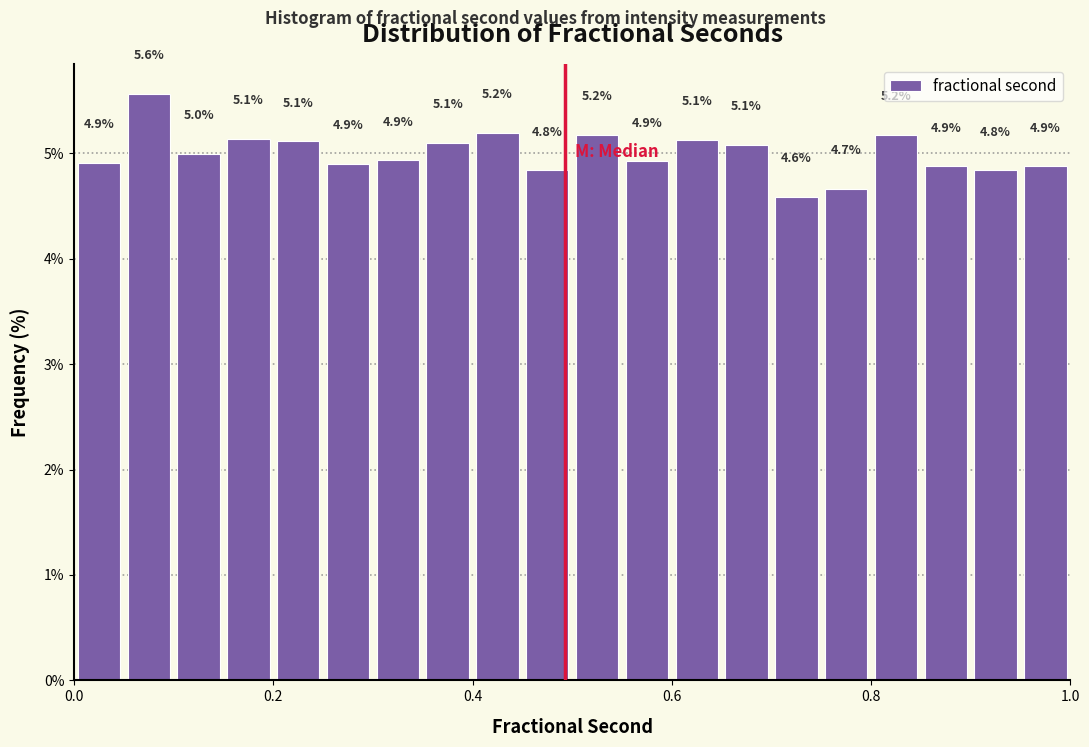

Around what value on the x-axis is the tallest bar? Give the approximate position of its centre, as read against the axis.

0.08